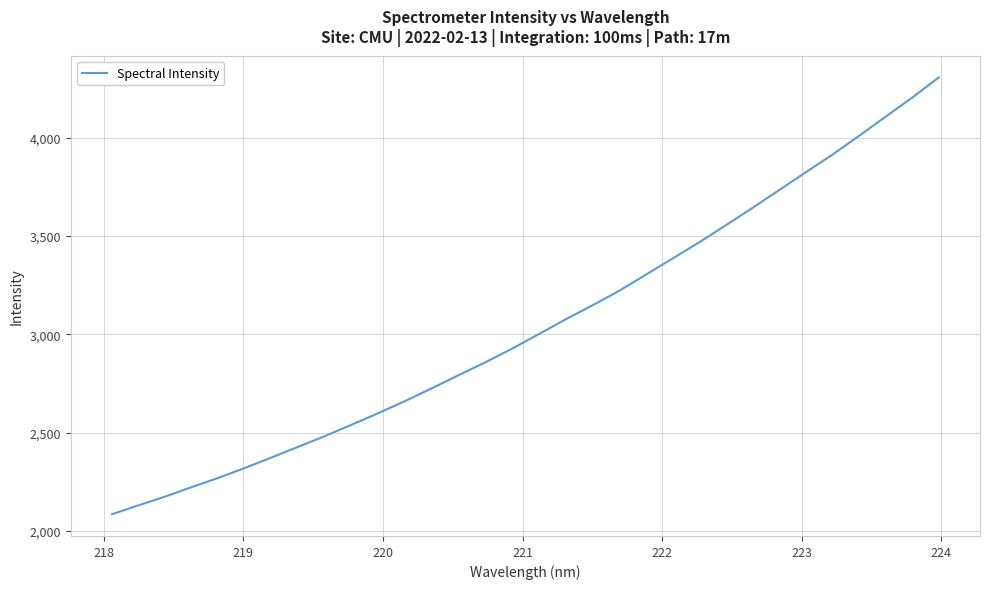

What is the greatest value displayed?

4307.0